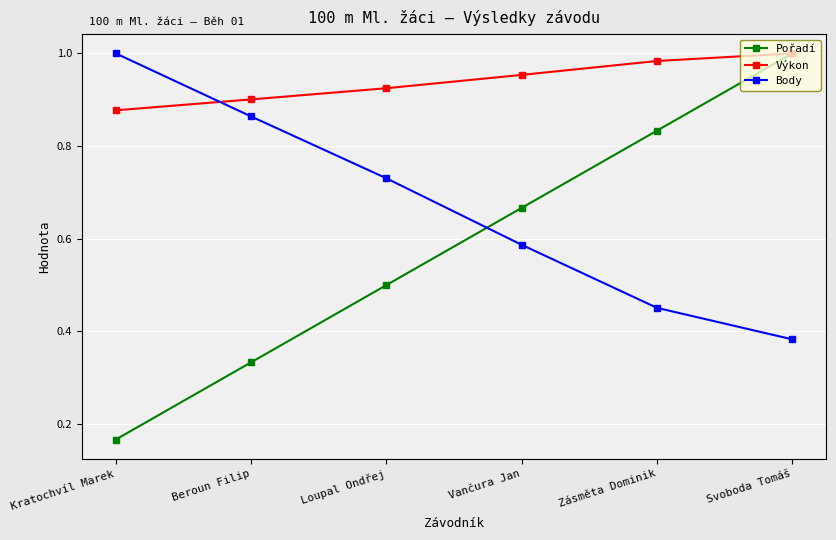

Where is Body nearest to the value 0?

Svoboda Tomáš